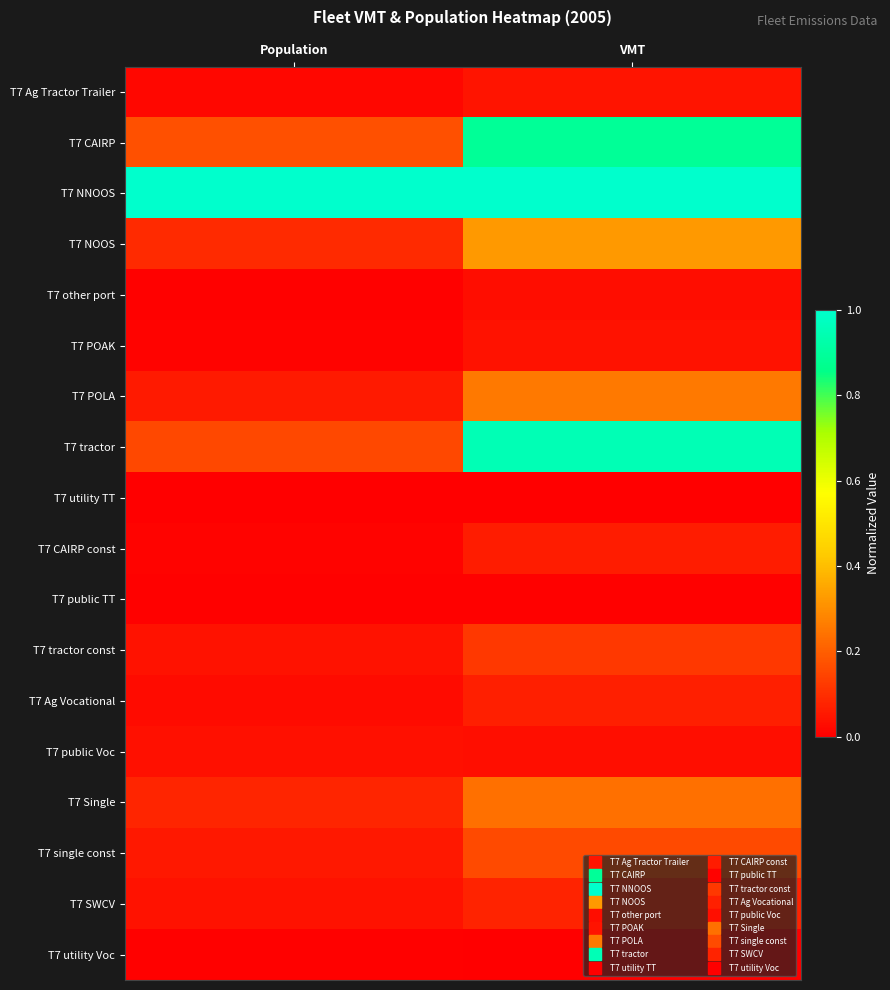

Which series changed the most between Population and VMT?

T7 tractor